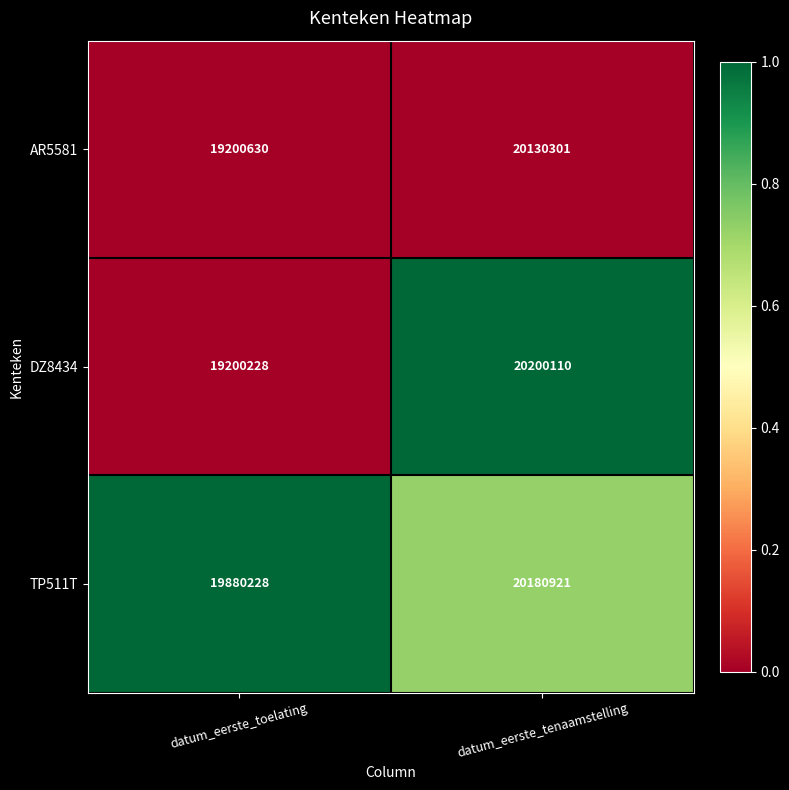

Reading left to right, what are all the values shown in this chart?

AR5581: datum_eerste_toelating=19200630	datum_eerste_tenaamstelling=20130301
DZ8434: datum_eerste_toelating=19200228	datum_eerste_tenaamstelling=20200110
TP511T: datum_eerste_toelating=19880228	datum_eerste_tenaamstelling=20180921